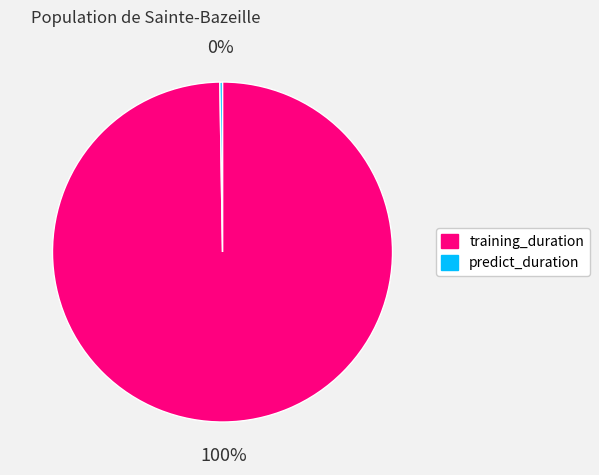

To the nearest percent, what is the difference between the largest and smallest slice percentages?

100%